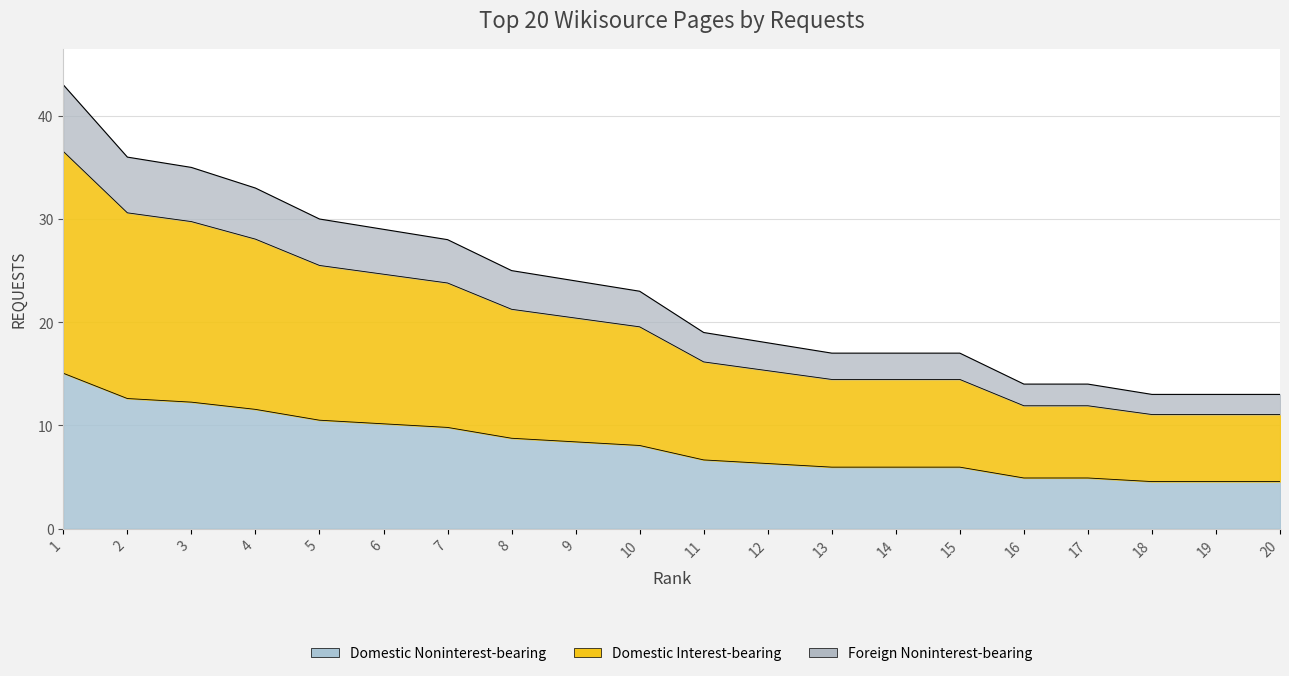

The value at 2 is 58.5. True or false?

False